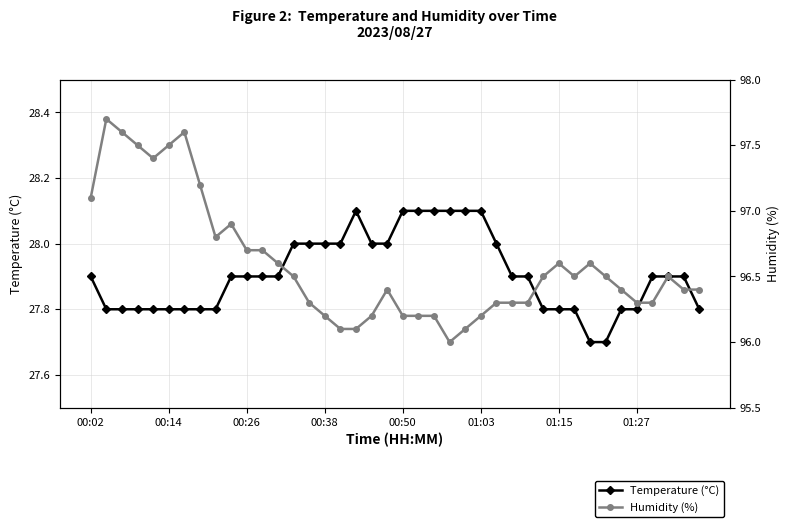

The value of Humidity (%) at 36 is 141.9. True or false?

False